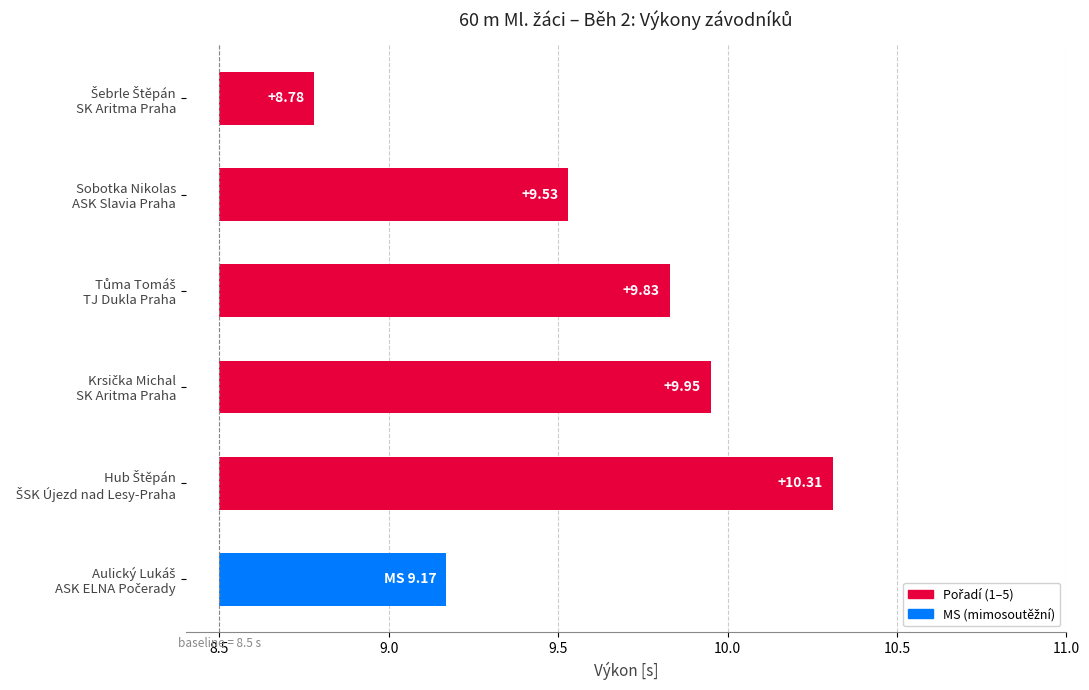

What is the sum of the values at Tůma Tomáš
TJ Dukla Praha and Šebrle Štěpán
SK Aritma Praha?

18.6